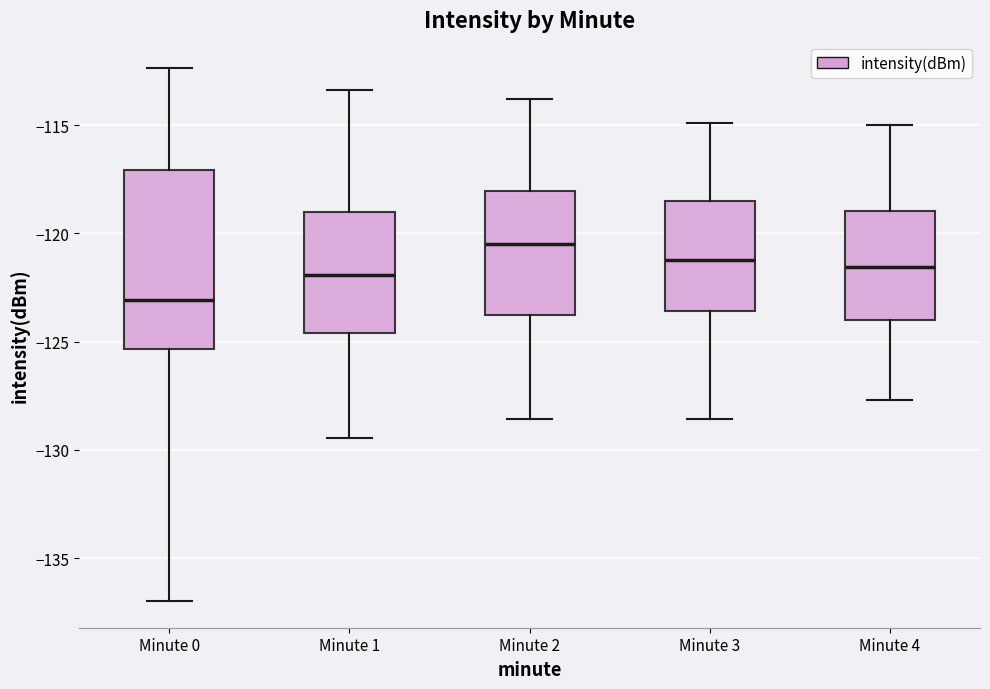

Reading left to right, transcribe this box plot: for each box, give where its median line is, the range the box spans, and where its two whiskers end, as read against the y-axis. The values are not printed on the chart, so give them approximately, as read against the axis.

Minute 0: median -123.0, box -125.5 to -117.0, whiskers -137.0 to -112.5
Minute 1: median -122.0, box -124.5 to -119.0, whiskers -129.5 to -113.5
Minute 2: median -120.5, box -124.0 to -118.0, whiskers -128.5 to -114.0
Minute 3: median -121.0, box -123.5 to -118.5, whiskers -128.5 to -115.0
Minute 4: median -121.5, box -124.0 to -119.0, whiskers -127.5 to -115.0